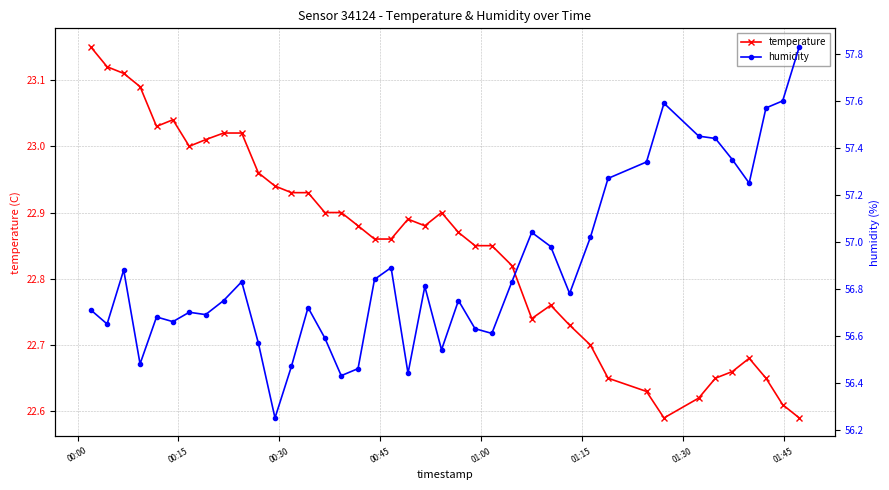

In humidity, how many points are lower than both neighbors (excluding endpoints)?

11